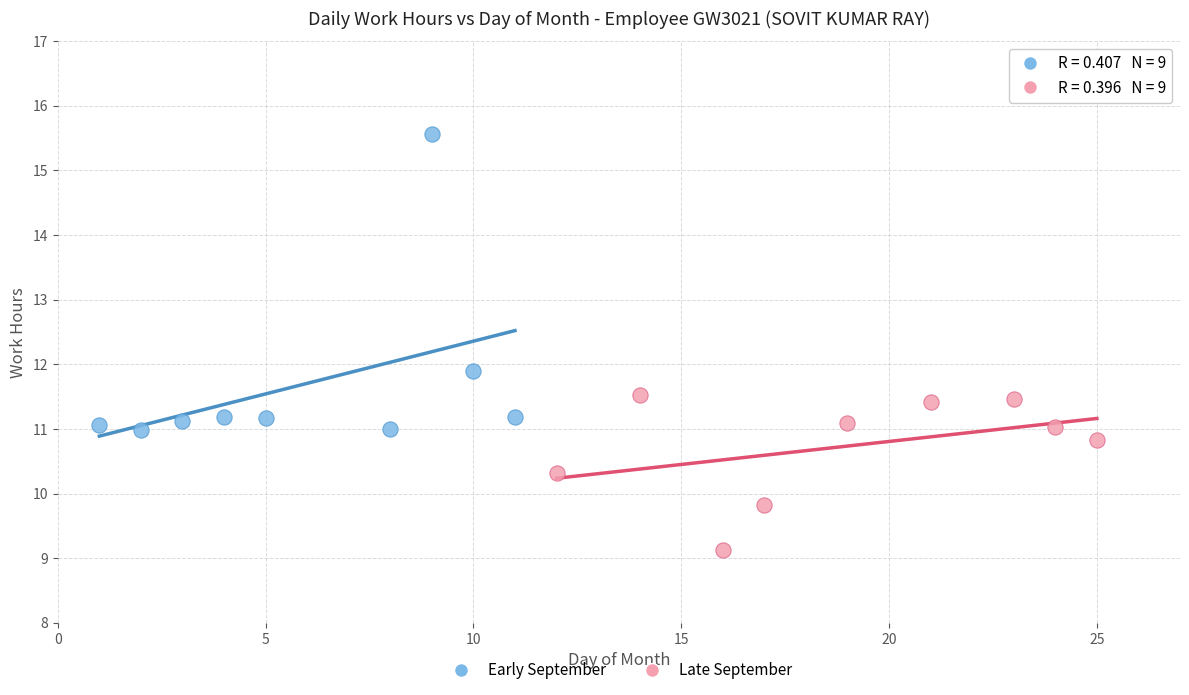

Which series contains the highest Y value?

Early September